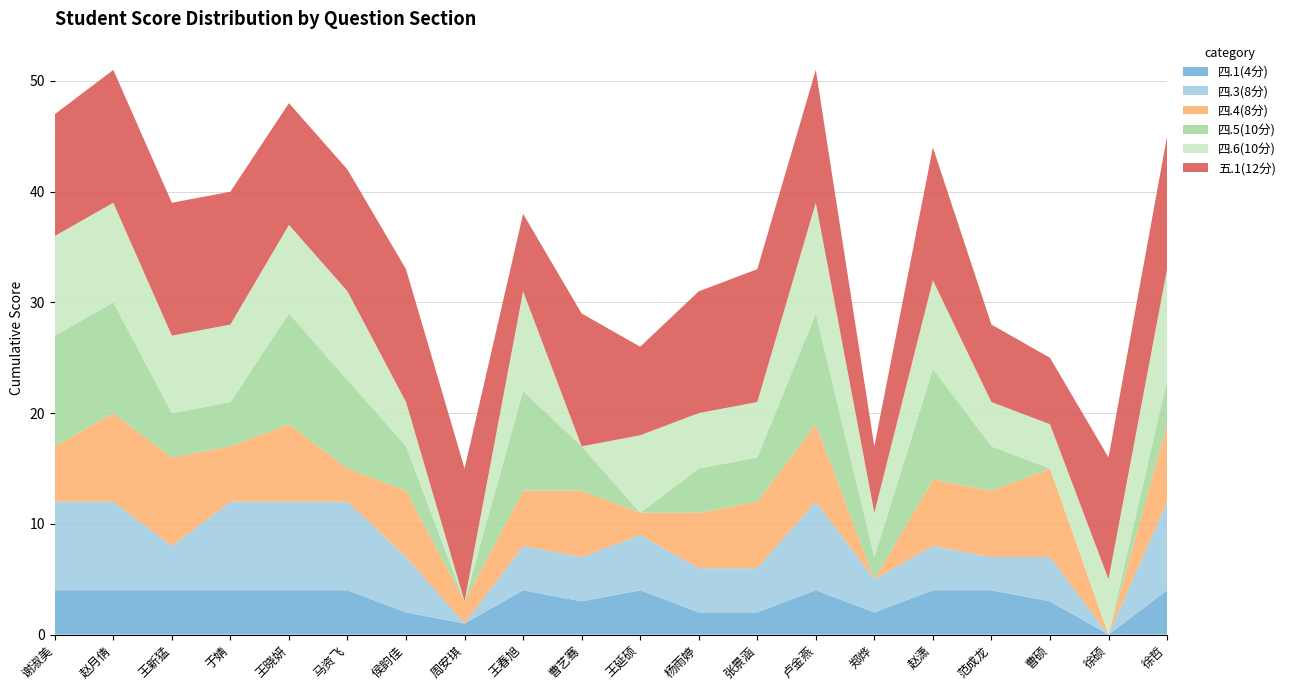

Reading left to right, what are all the values shown in this chart?

四.1(4分): 4	4	4	4	4	4	2	1	4	3	4	2	2	4	2	4	4	3	0	4
四.3(8分): 8	8	4	8	8	8	5	0	4	4	5	4	4	8	3	4	3	4	0	8
四.4(8分): 5	8	8	5	7	3	6	2	5	6	2	5	6	7	0	6	6	8	0	7
四.5(10分): 10	10	4	4	10	8	4	0	9	4	0	4	4	10	2	10	4	0	0	4
四.6(10分): 9	9	7	7	8	8	4	0	9	0	7	5	5	10	4	8	4	4	5	10
五.1(12分): 11	12	12	12	11	11	12	12	7	12	8	11	12	12	6	12	7	6	11	12